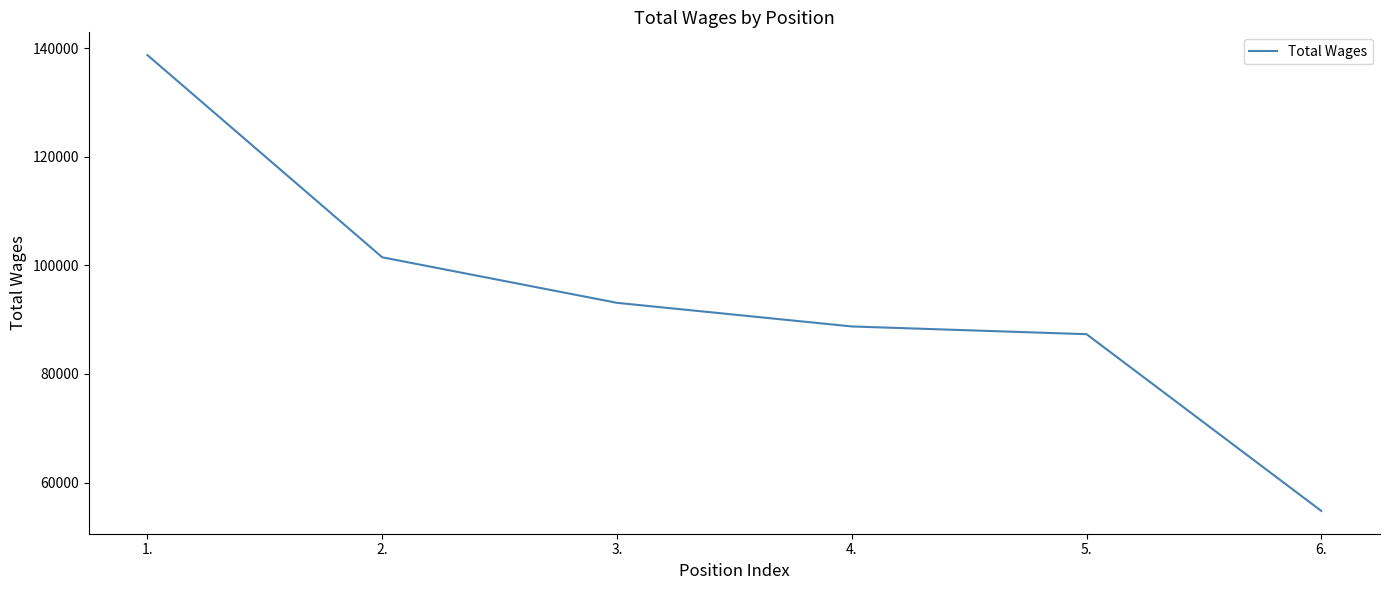

True or false: there are more than 1 points higher than both neighbors.

False